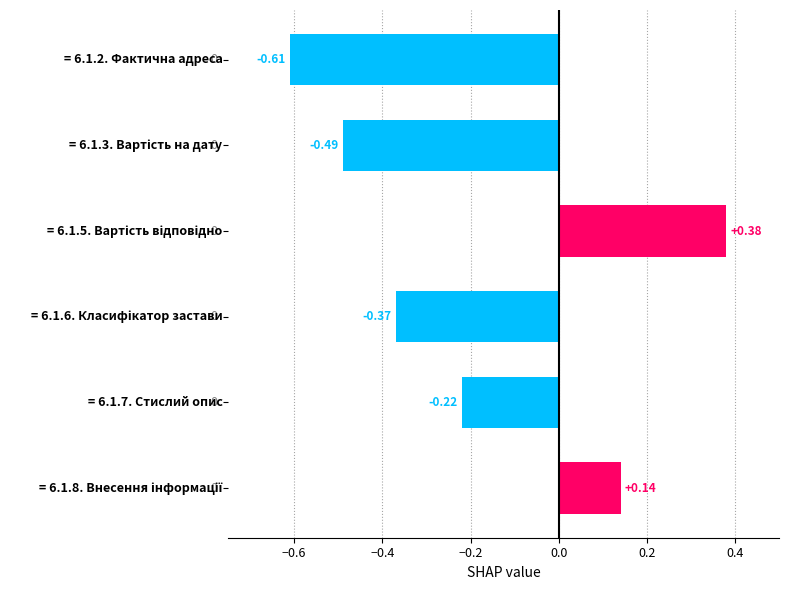

What is the difference between the second highest and second lowest values?

0.6